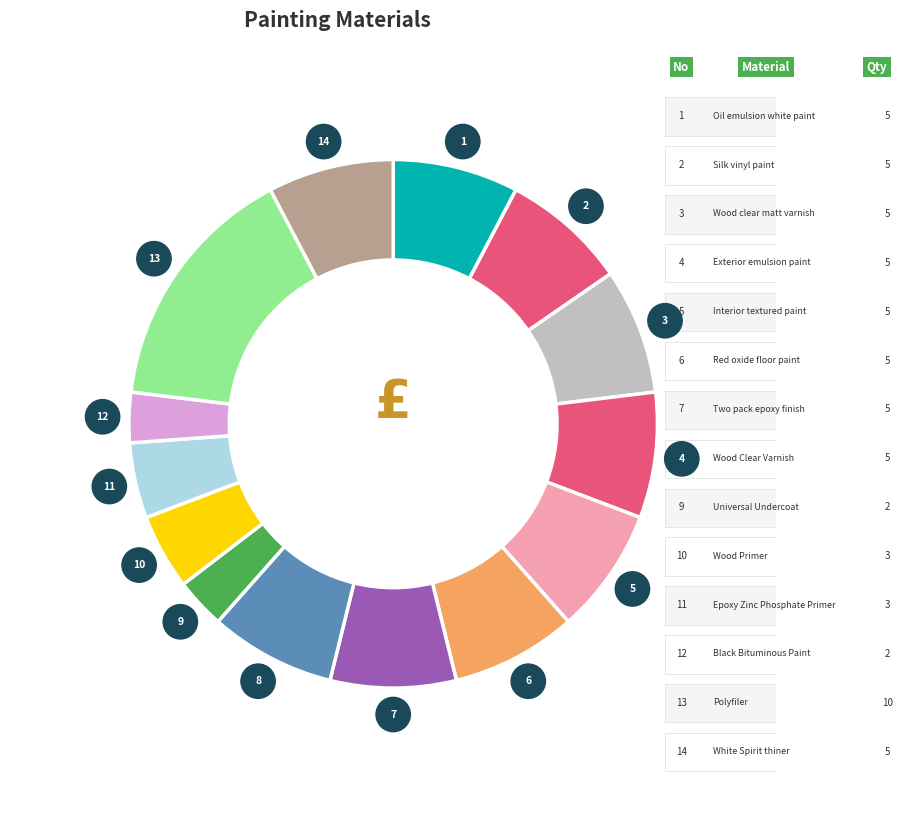

To the nearest percent, what is the average slice percentage?

7%